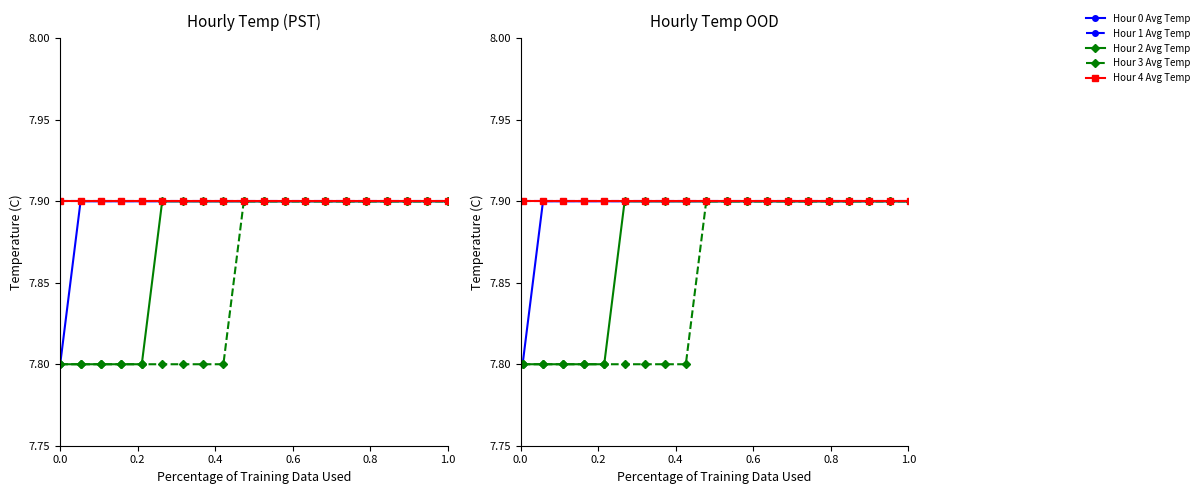

What is the average value of the Hour 1 Avg Temp series?

7.9